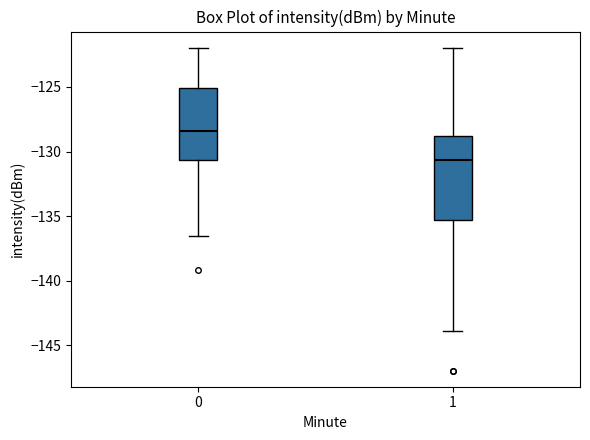

Reading left to right, transcribe this box plot: for each box, give where its median line is, the range the box spans, and where its two whiskers end, as read against the y-axis. The values are not printed on the chart, so give them approximately, as read against the axis.

0: median -128.5, box -130.5 to -125.0, whiskers -136.5 to -122.0
1: median -130.5, box -135.5 to -129.0, whiskers -144.0 to -122.0